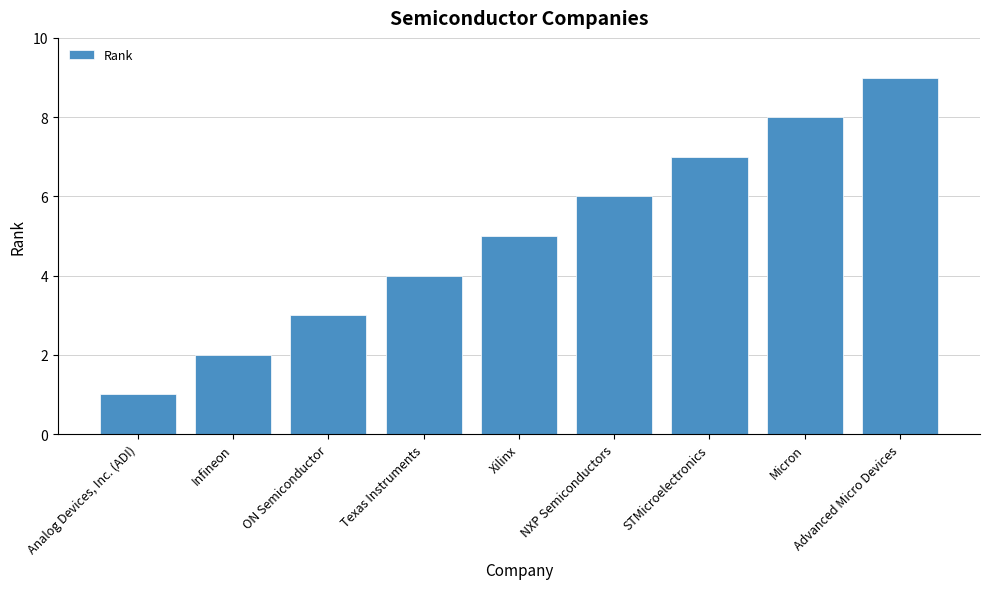

What is the greatest value displayed?

9